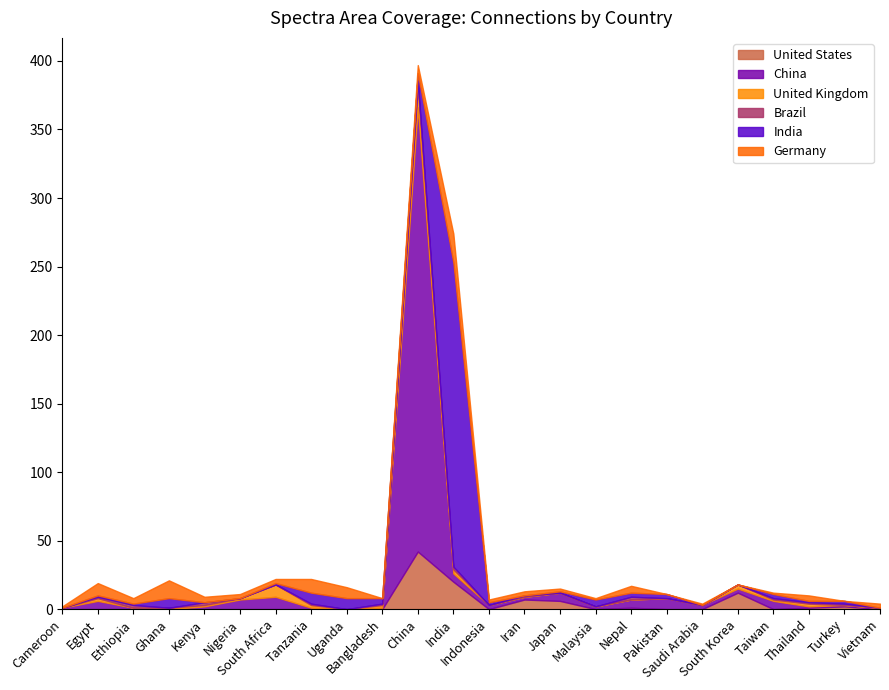

Which series has the widest spread of values?

China